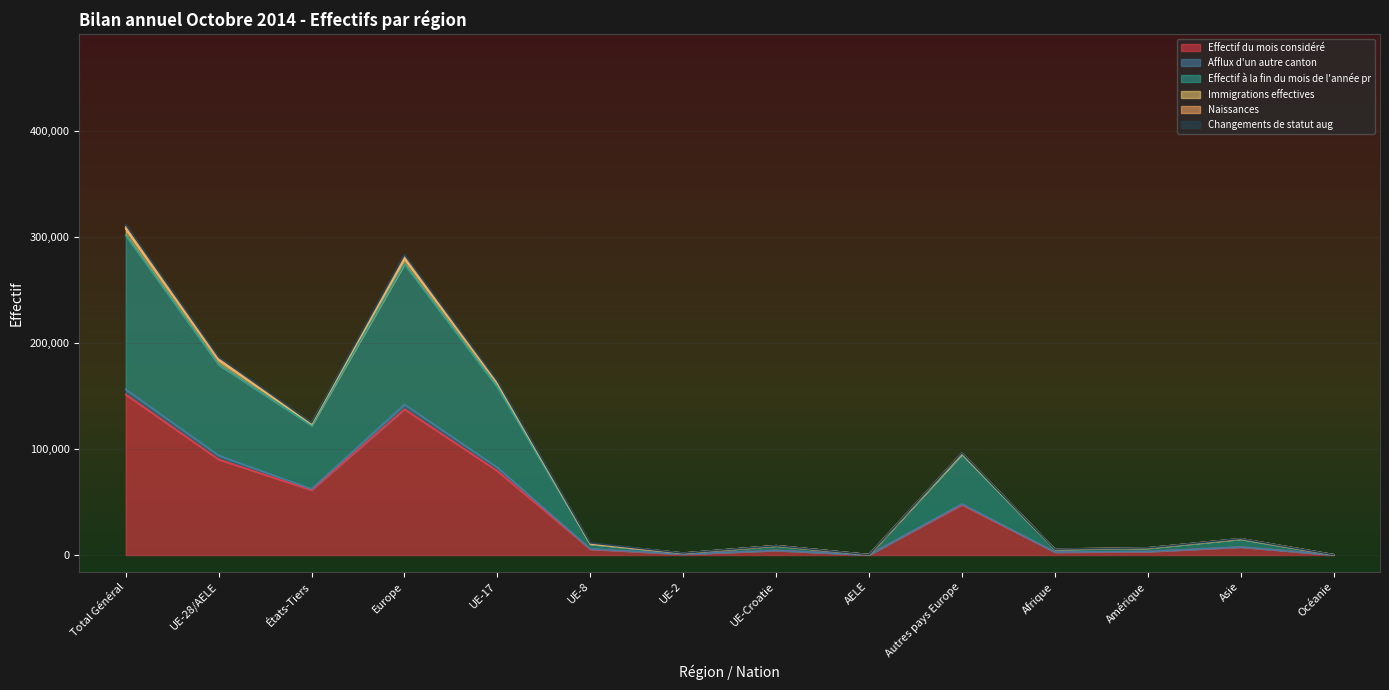

Which has a higher value, Amérique or UE-28/AELE?

UE-28/AELE